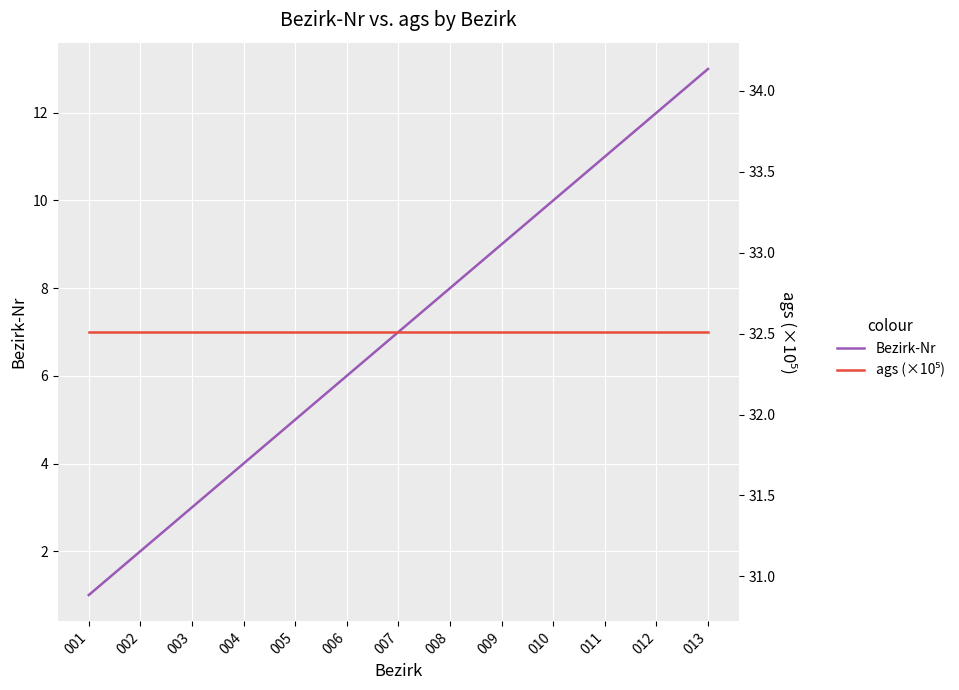

How many values in the Bezirk-Nr series exceed 7?

6